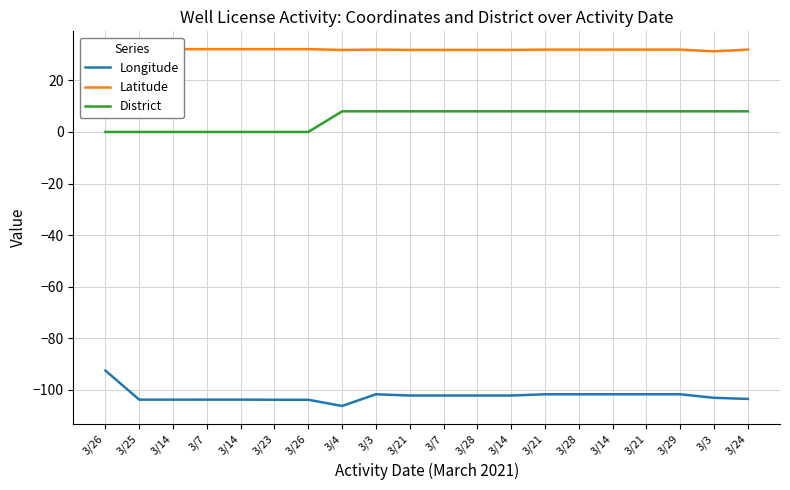

Read the District value at 3/14.

8.0